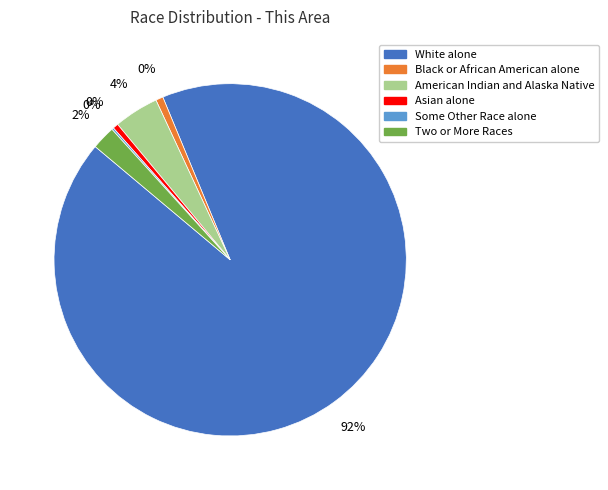

The Black or African American alone slice represents 11% of the pie. True or false?

False